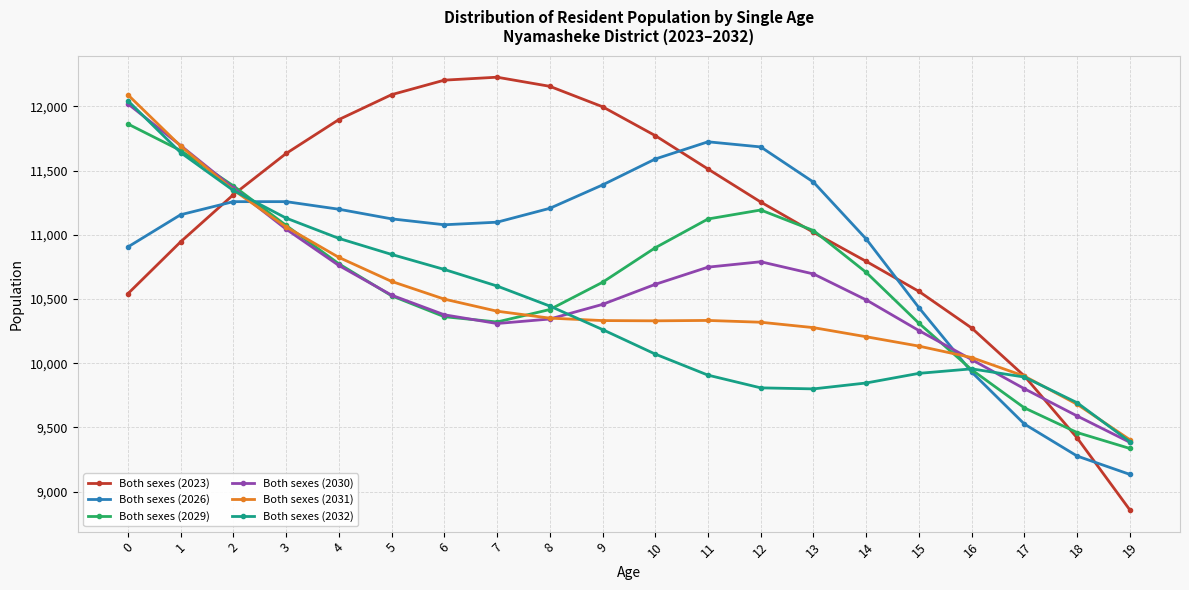

How many data points in Both sexes (2031) are less than 10333?

10